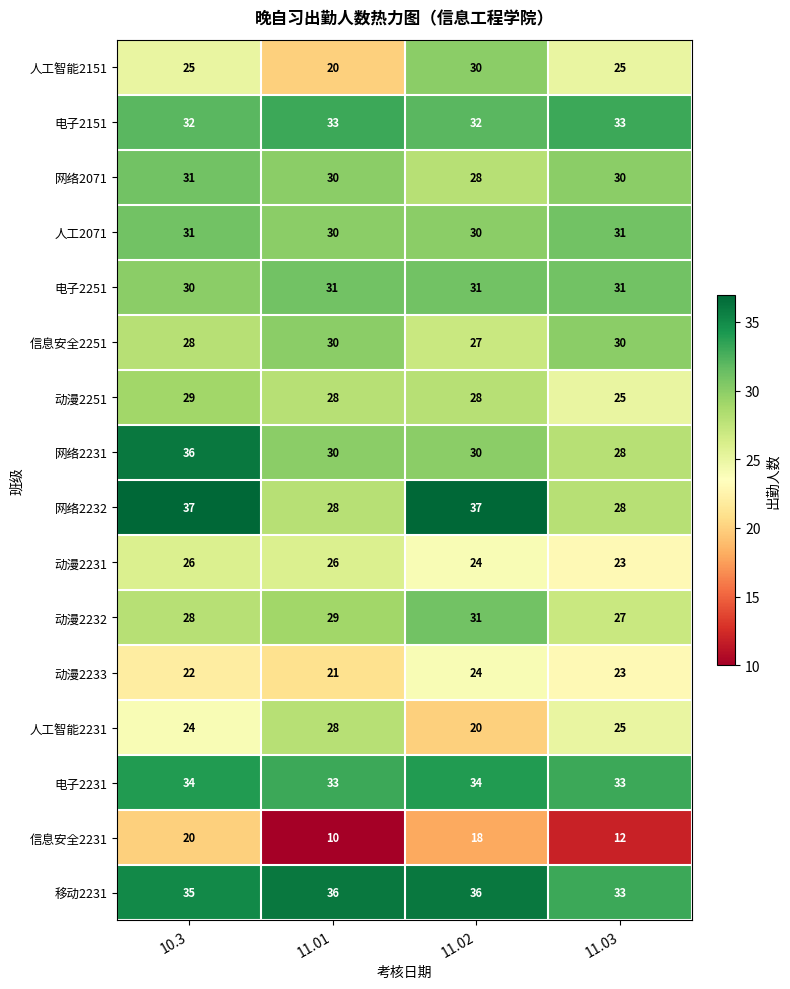

What is the spread (max minus min) of values at 10.3?

17